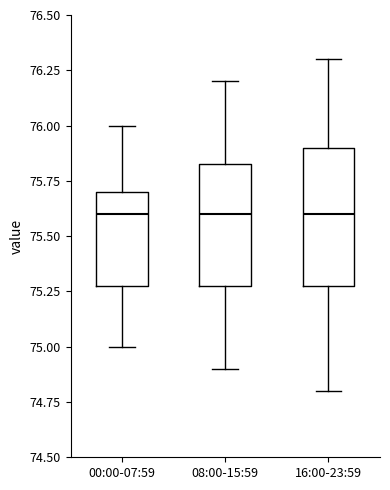

Reading left to right, read every box against the y-axis: the position of its median line, the range the box covers, and the ends of its whiskers. The values are not printed on the chart, so give them approximately, as read against the axis.

00:00-07:59: median 75.60, box 75.30 to 75.70, whiskers 75.00 to 76.00
08:00-15:59: median 75.60, box 75.30 to 75.85, whiskers 74.90 to 76.20
16:00-23:59: median 75.60, box 75.30 to 75.90, whiskers 74.80 to 76.30